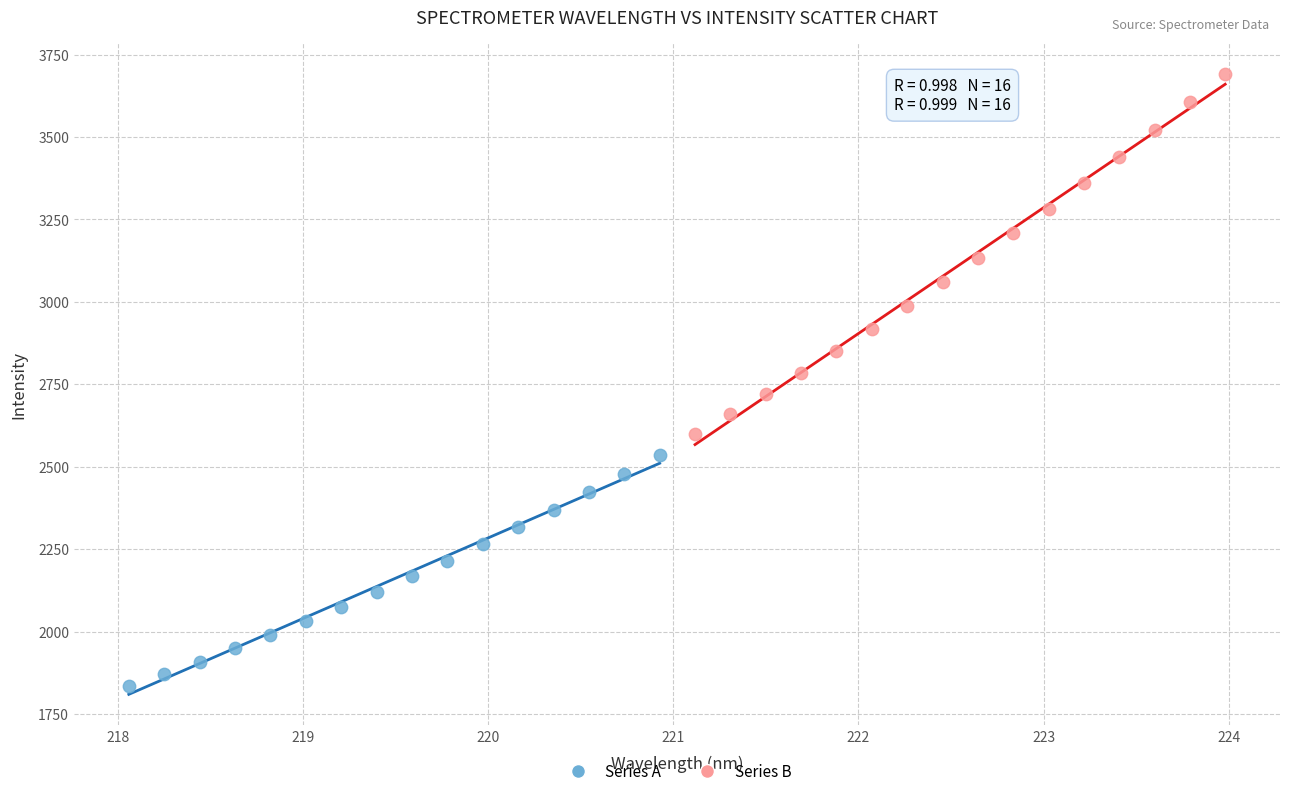

Which series contains the highest Y value?

Series B